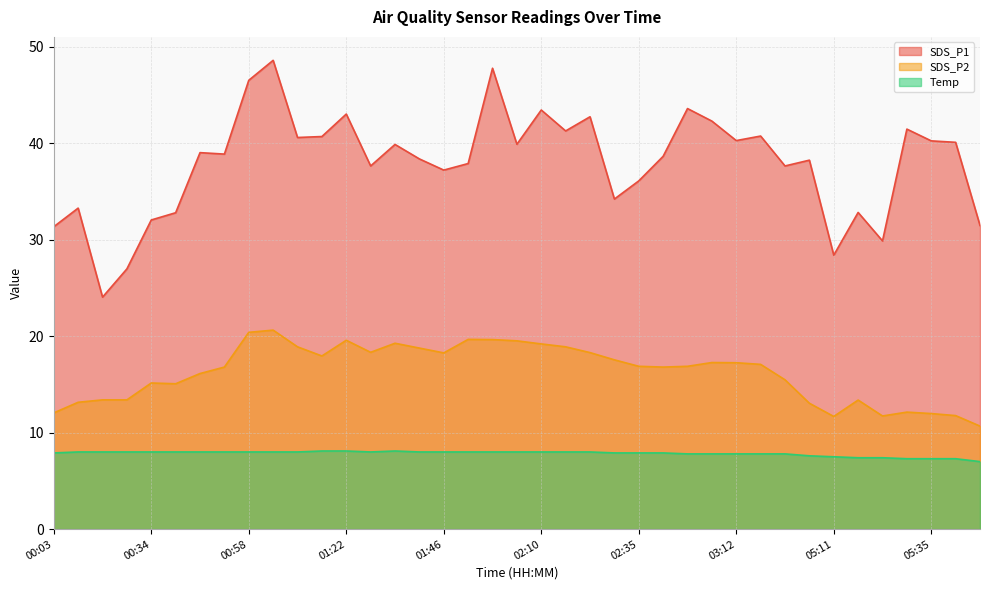

True or false: SDS_P2 has a value of 16.9 at 02:47.

True